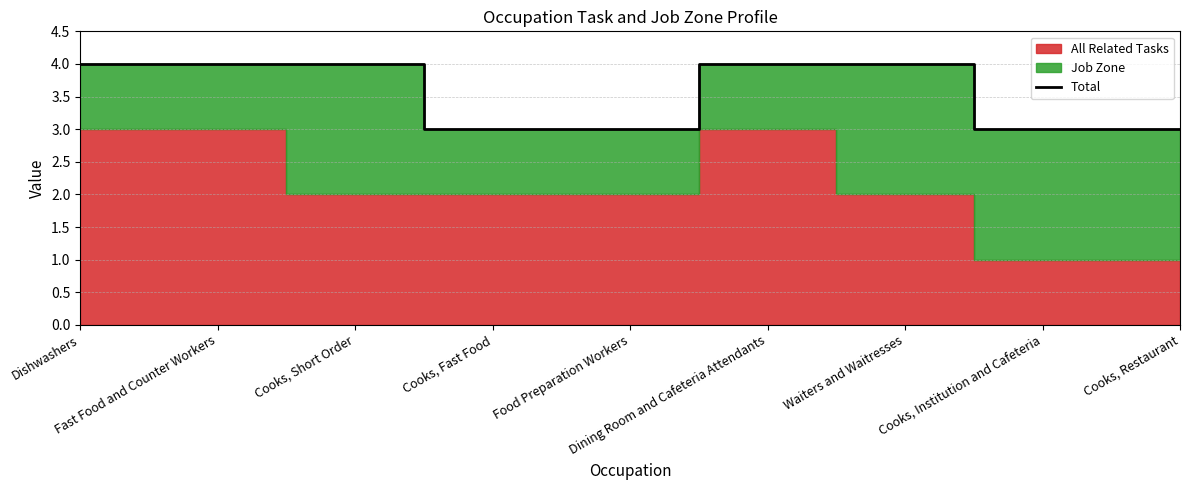

At which category does the chart reach its peak across all series?

Dishwashers